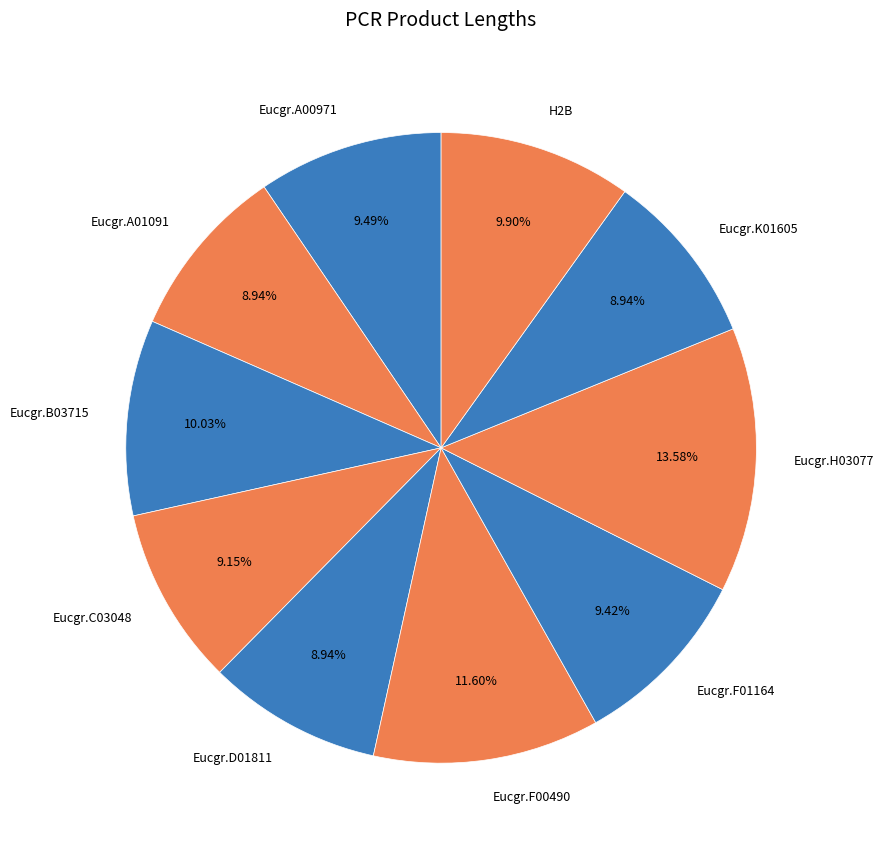

To the nearest percent, what is the difference between the largest and smallest slice percentages?

5%